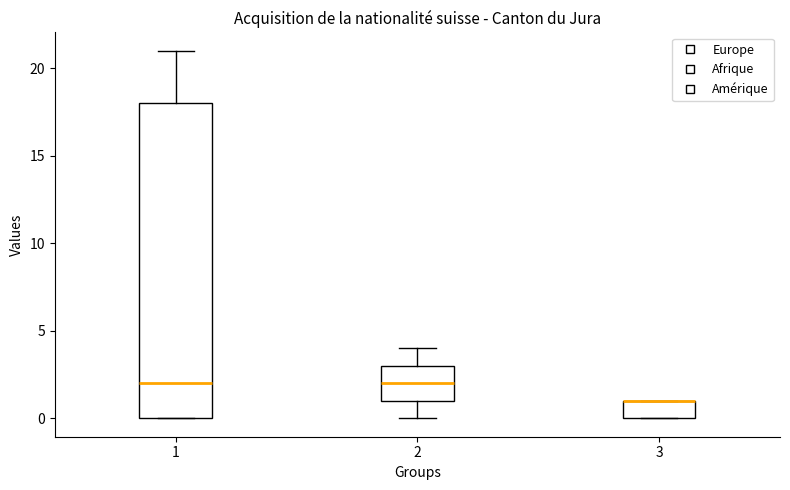

Where does the median line of the box at x = 1 sit on the y-axis? The values are not printed on the chart, so give them approximately, as read against the axis.

2